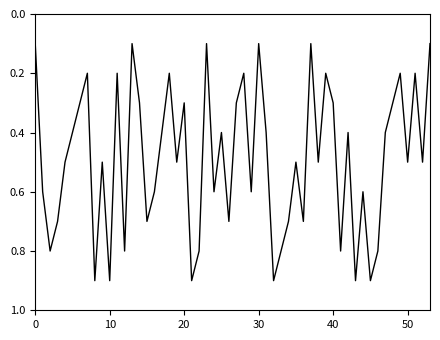

Is this an area chart (filled region under the line)?

No